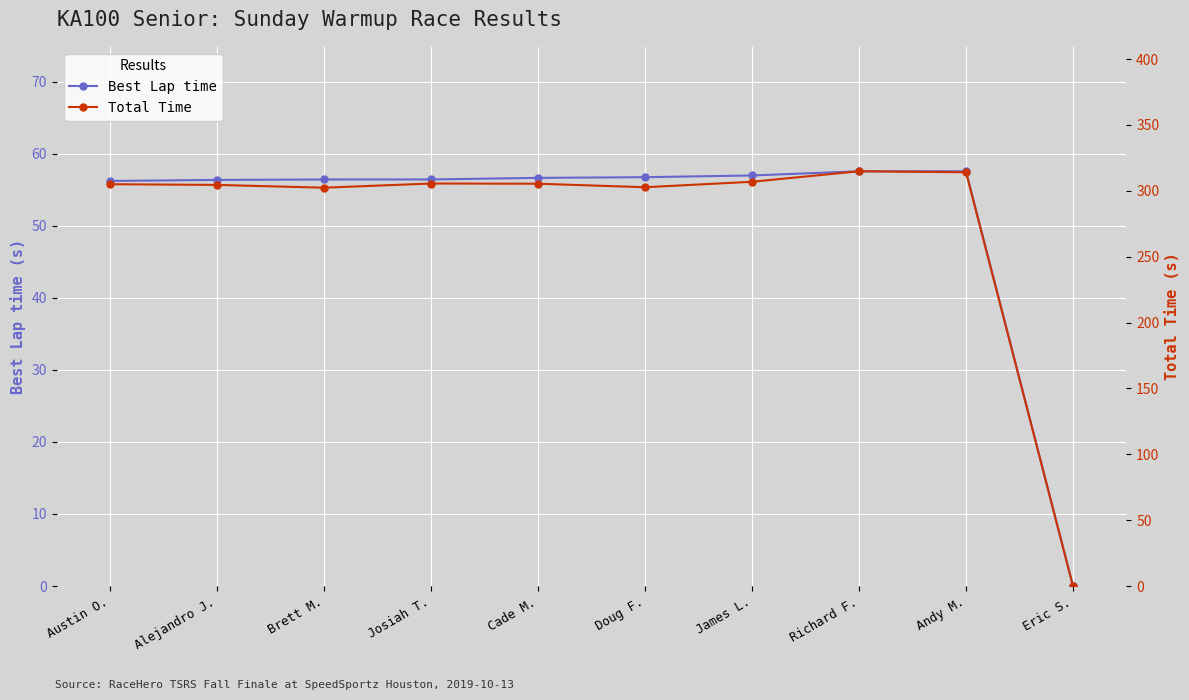

What is the label of the 4th point from the left?

Josiah T.